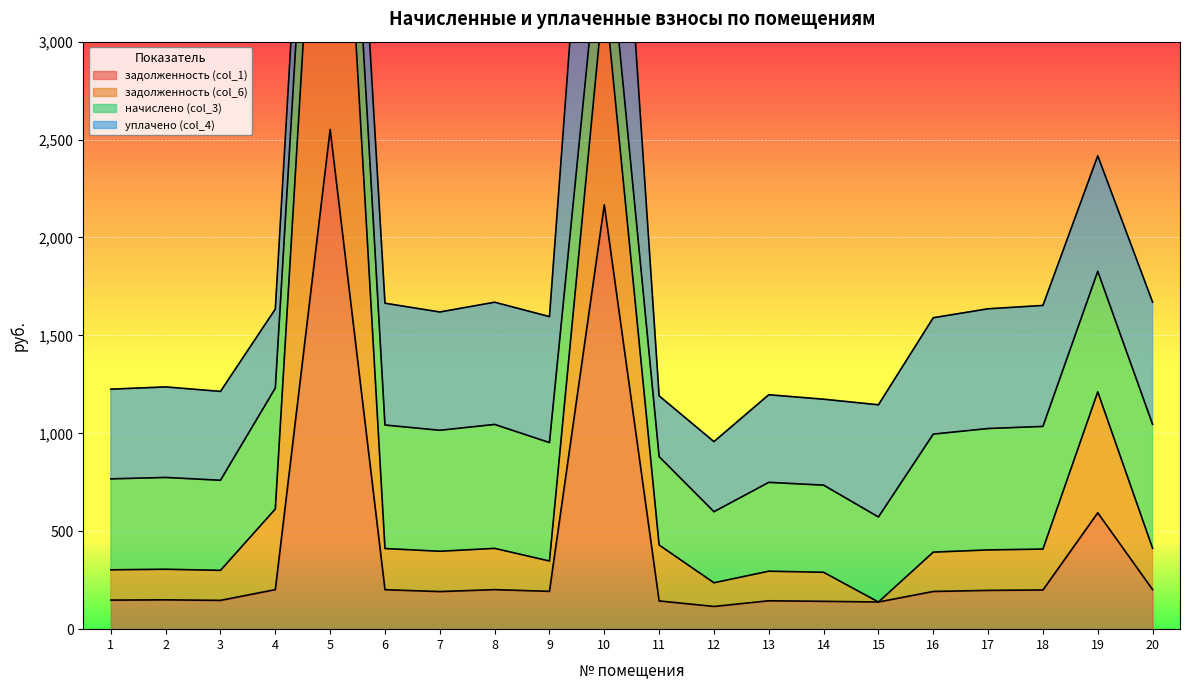

How many data points does each series have?

20